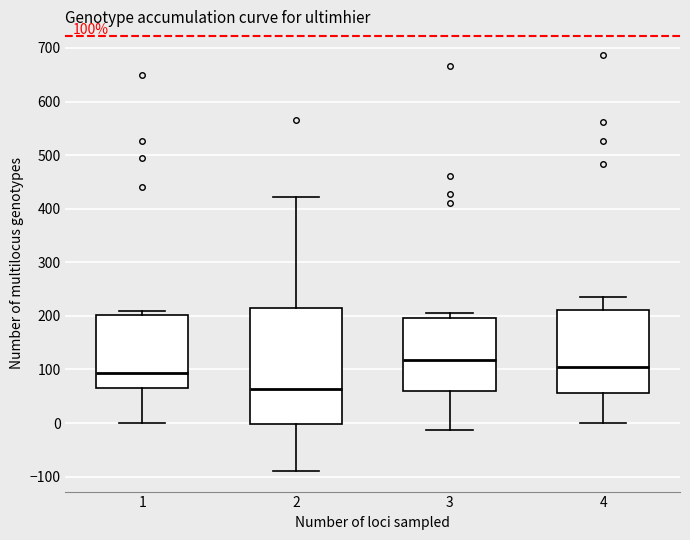

Which box has the highest median line?

3